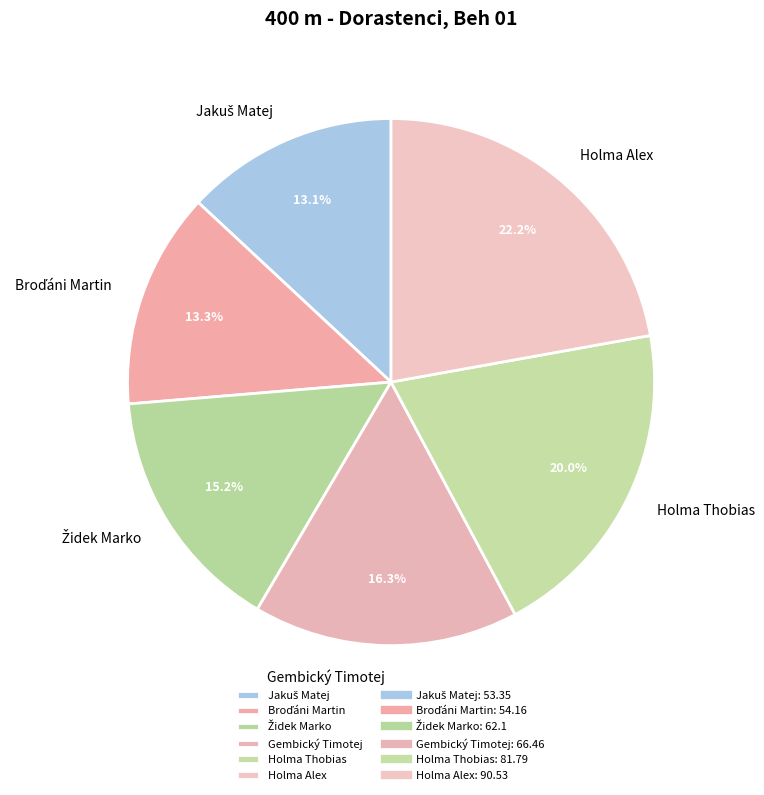

What is the ratio of the value at Holma Alex to the value at Holma Thobias?

1.1